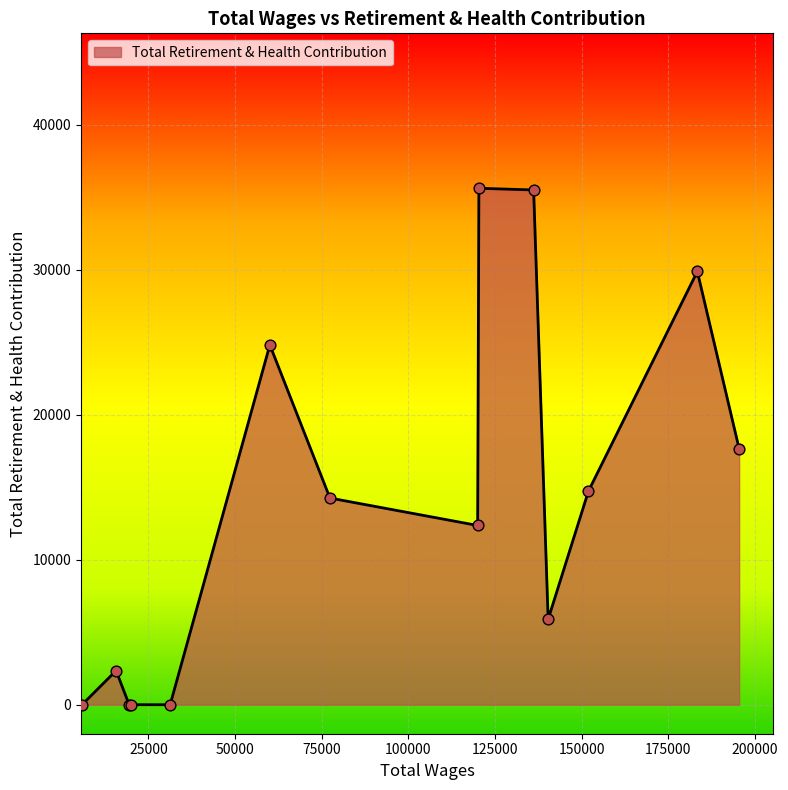

What is the difference between the maximum and minimum values?

35610